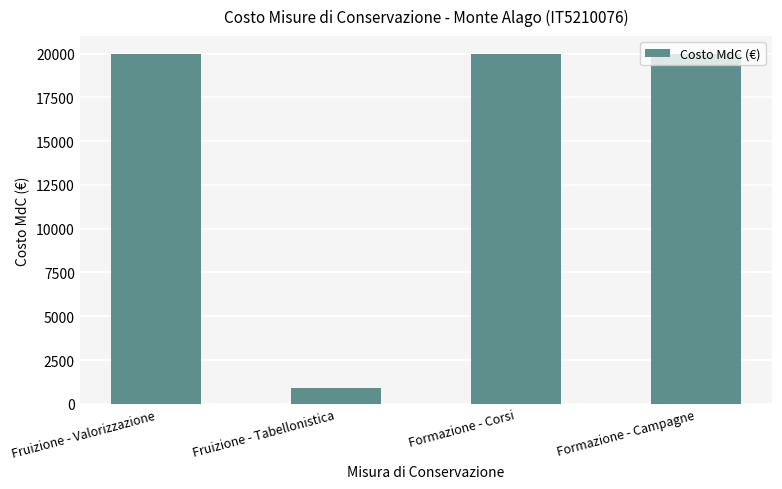

Reading left to right, list all the values displayed in this chart.

Fruizione - Valorizzazione=20000	Fruizione - Tabellonistica=880	Formazione - Corsi=20000	Formazione - Campagne=20000